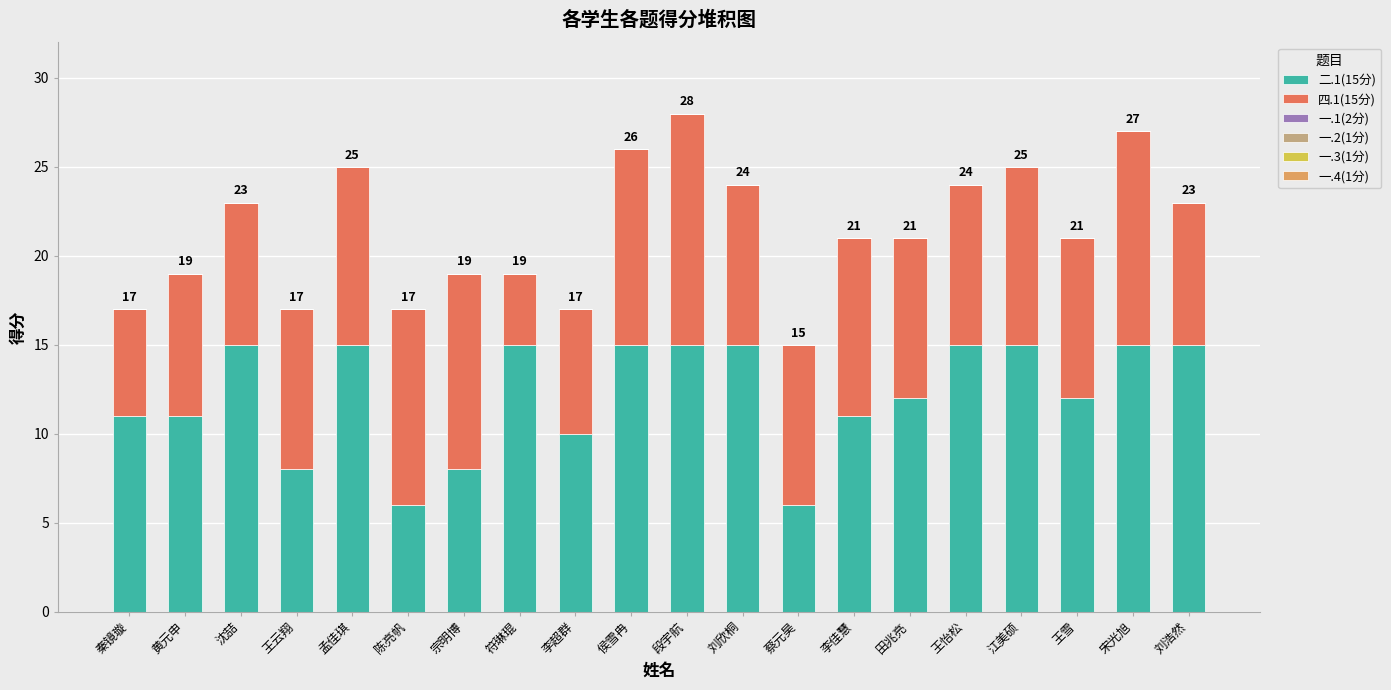

At which category is the sum across all series the highest?

段宇航